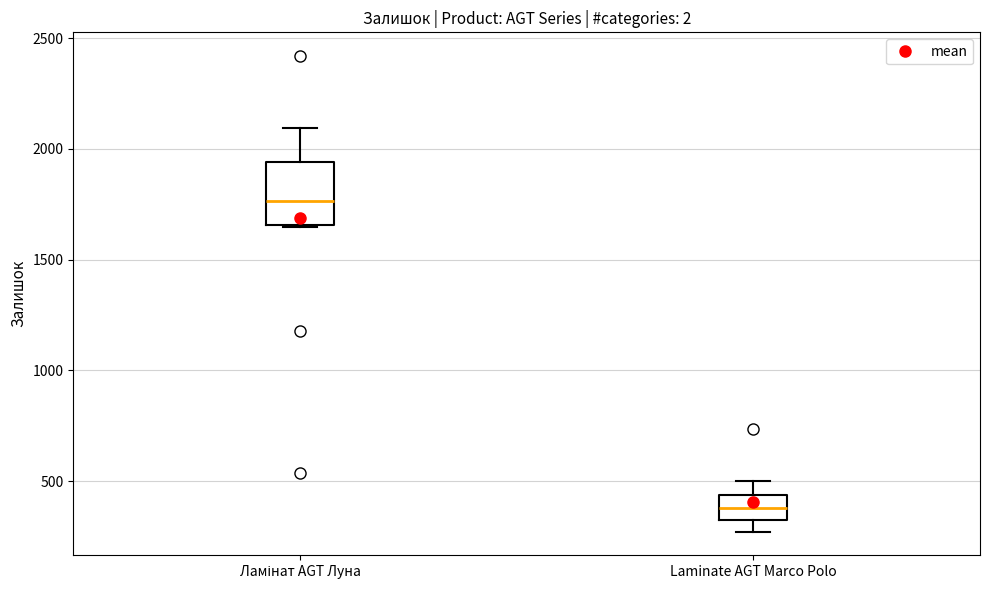

Comparing the boxes themselves (not the whiskers), which one is the tallest?

Ламінат AGT Луна